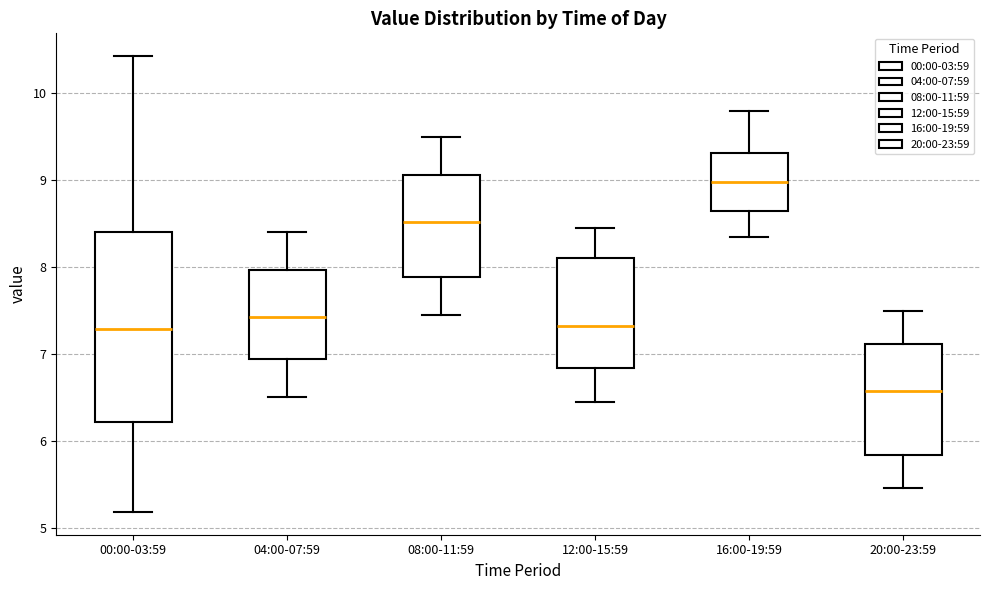

Where is the upper edge of the box for 04:00-07:59 on the y-axis? The values are not printed on the chart, so give them approximately, as read against the axis.

8.0